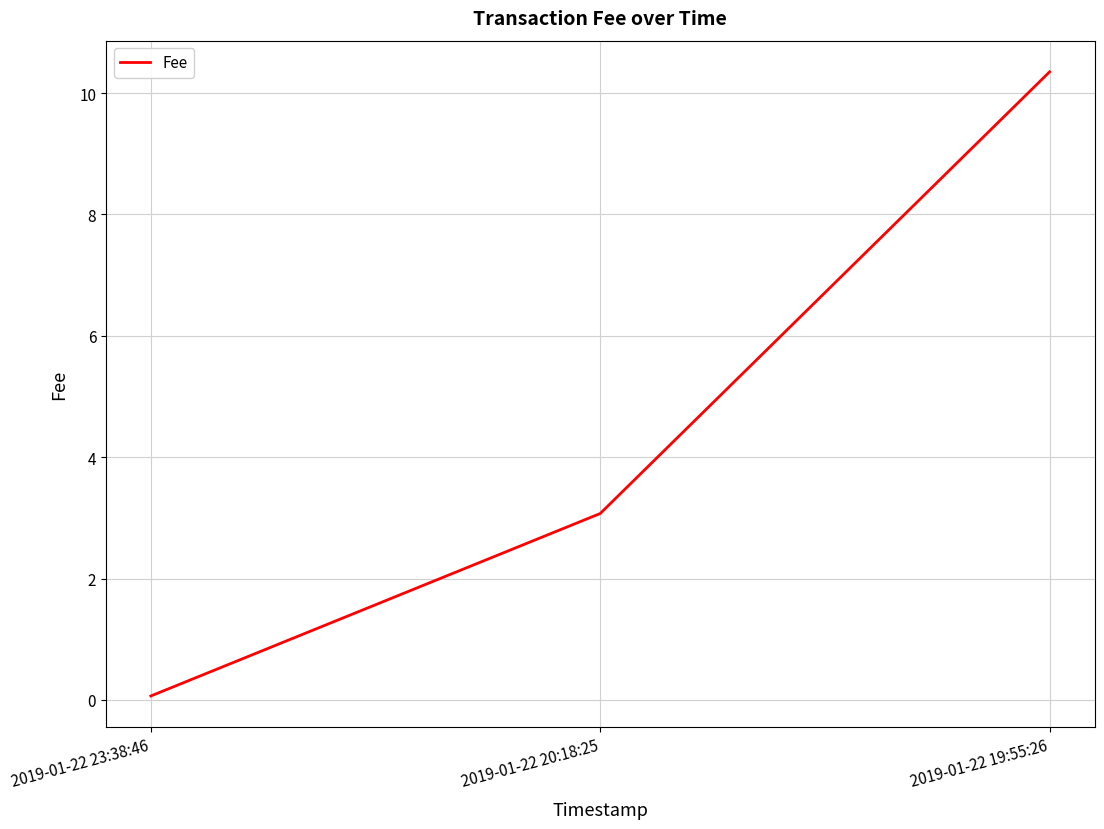

What position from the left is 2019-01-22 20:18:25?

2